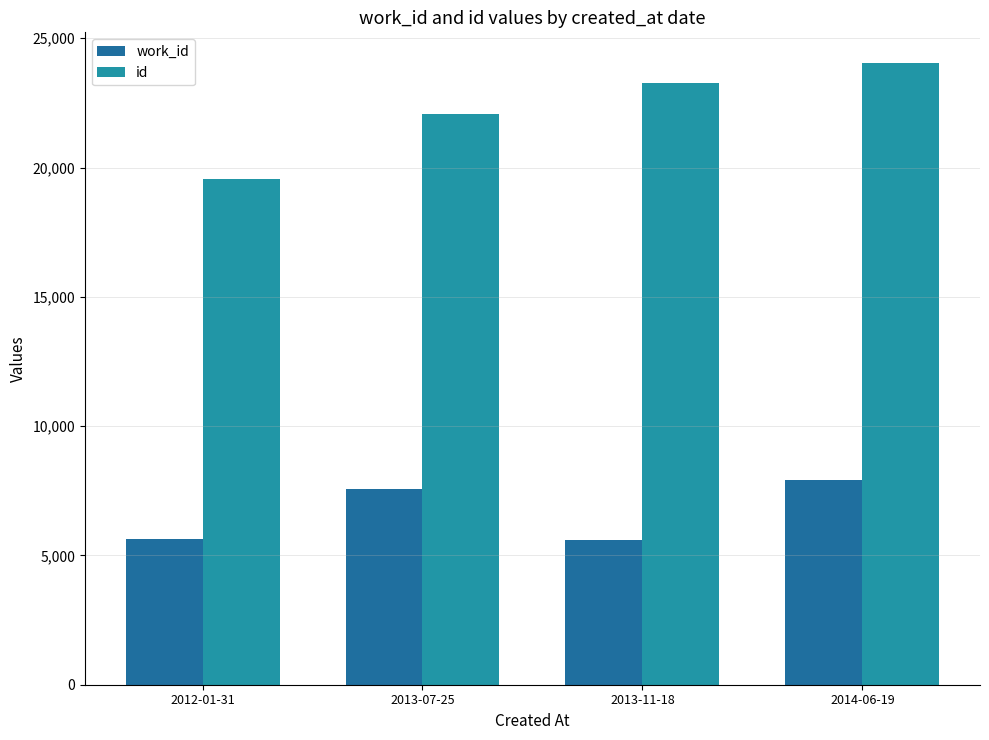

What is the label of the 1st bar from the left?

2012-01-31